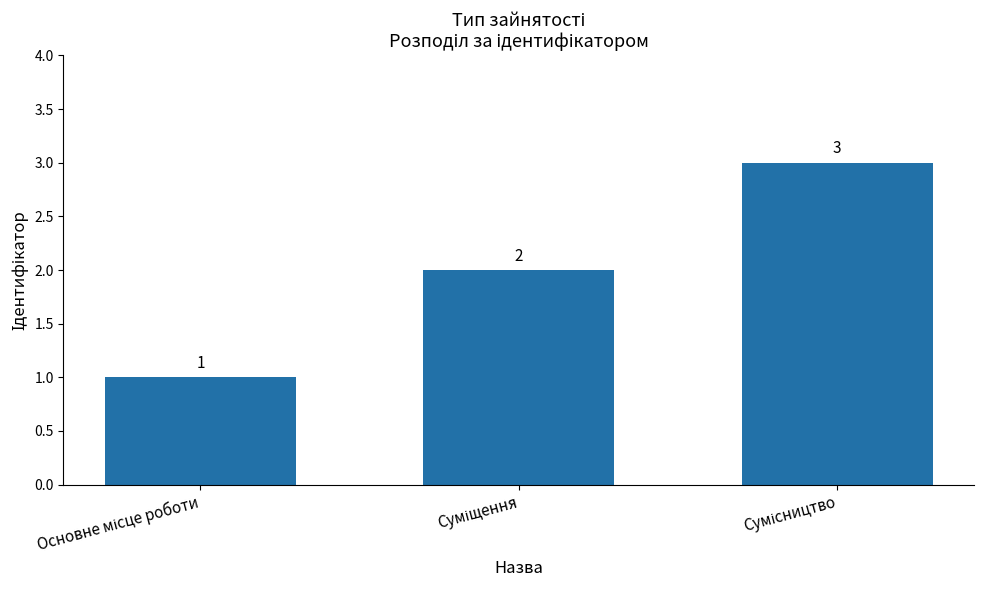

How many distinct data groups are displayed?

1